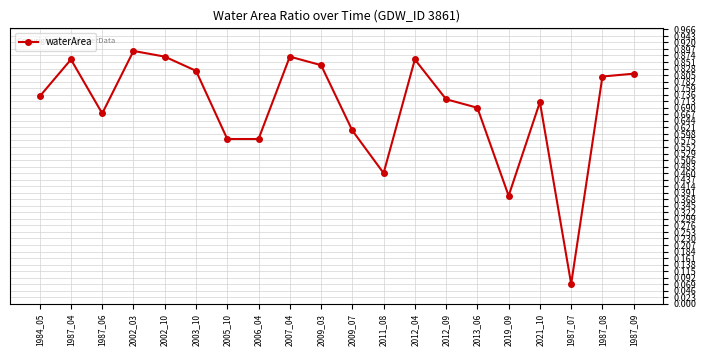

What is the sum of the values at 1984_05 and 2006_04?

1.3